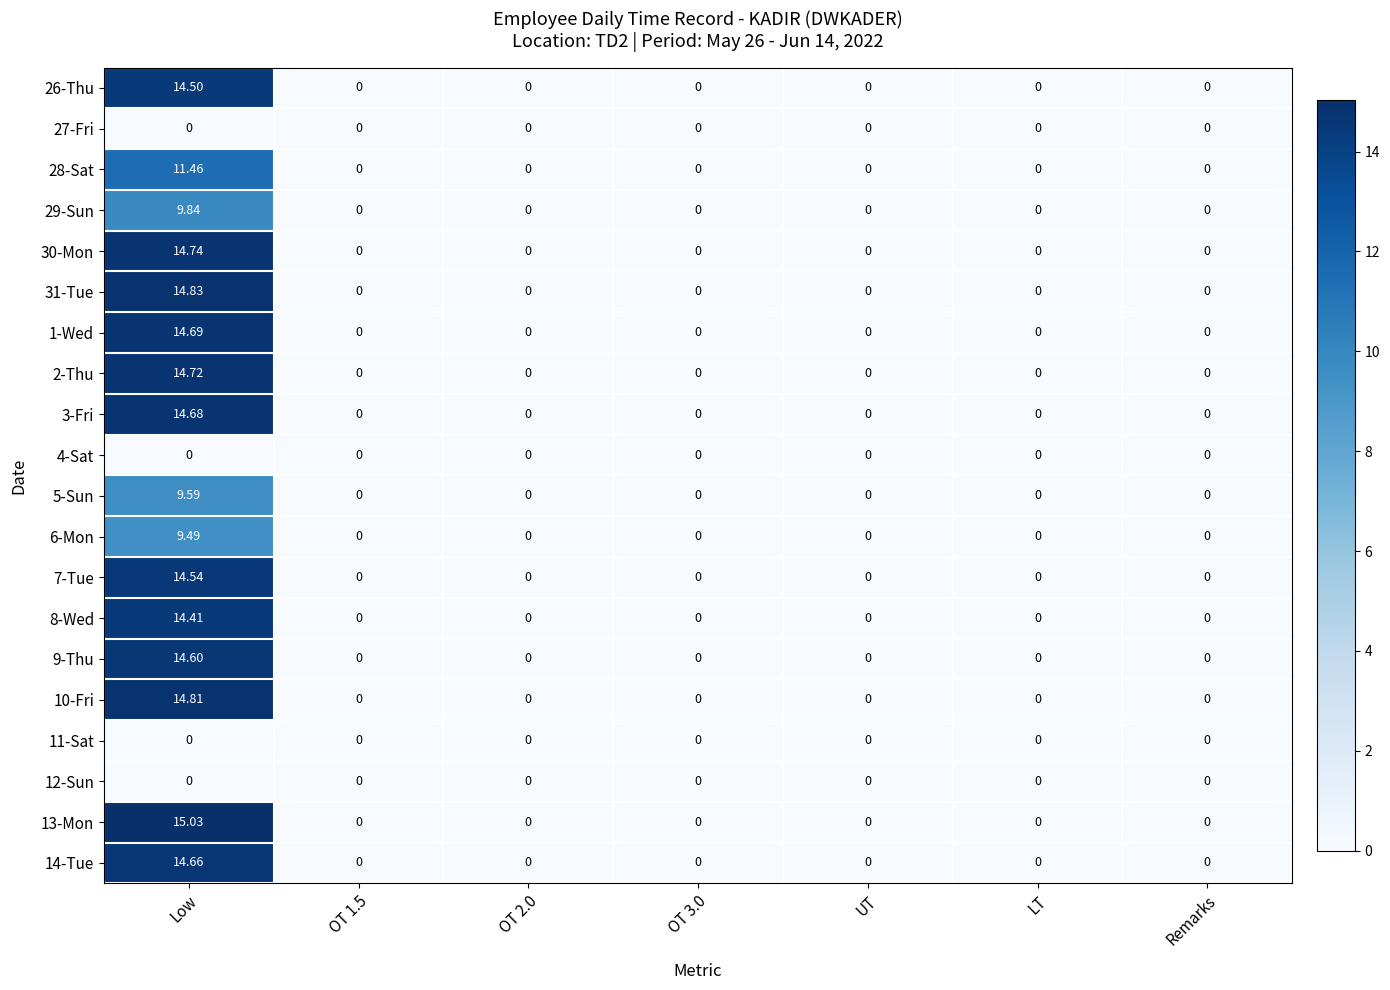

At which category is the sum across all series the highest?

Low